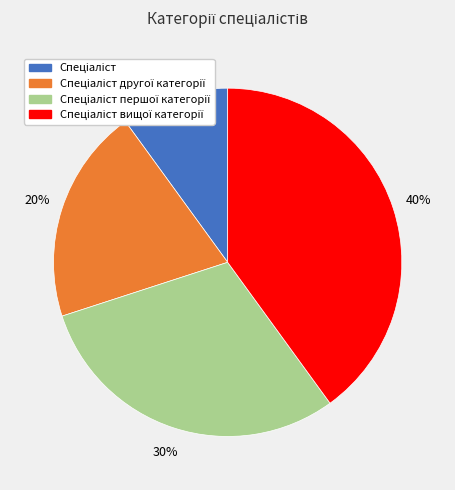

Is there a majority slice in this chart?

No